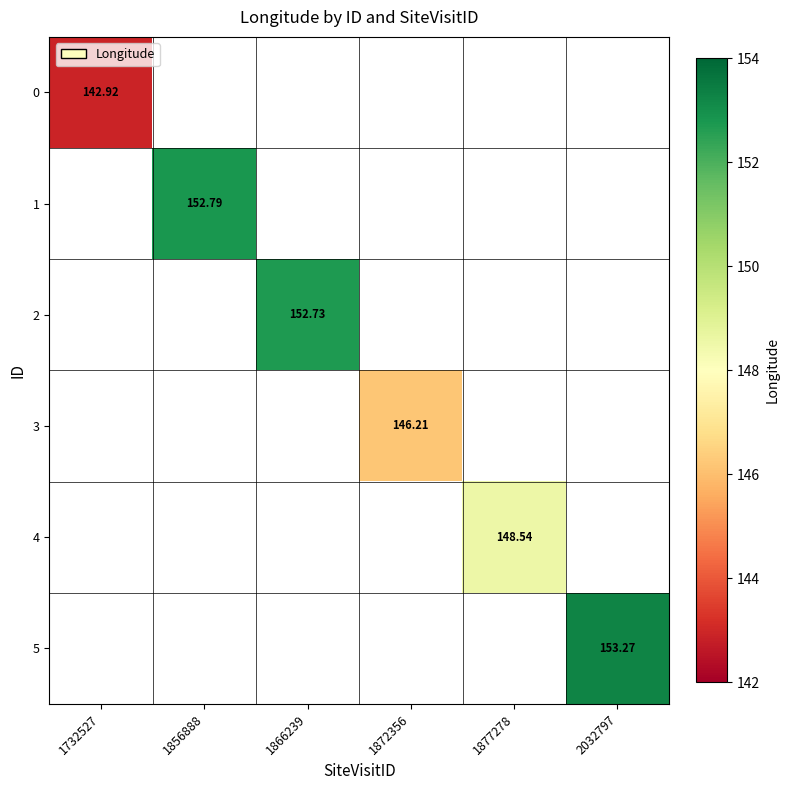

Is the value of 0 at 1866239 greater than the value of 3 at 2032797?

No